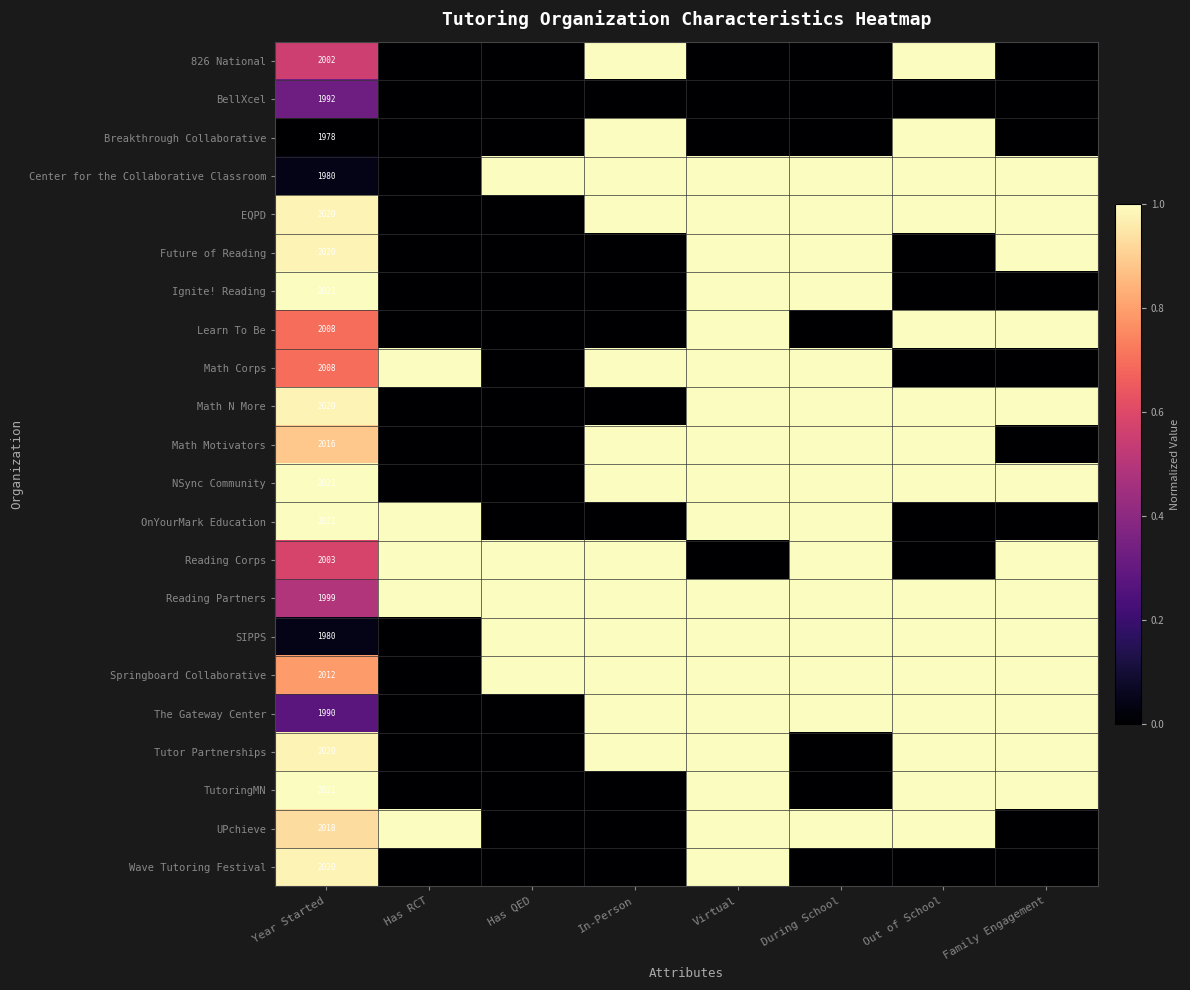

Is it true that Center for the Collaborative Classroom equals 1980 at Year Started?

True